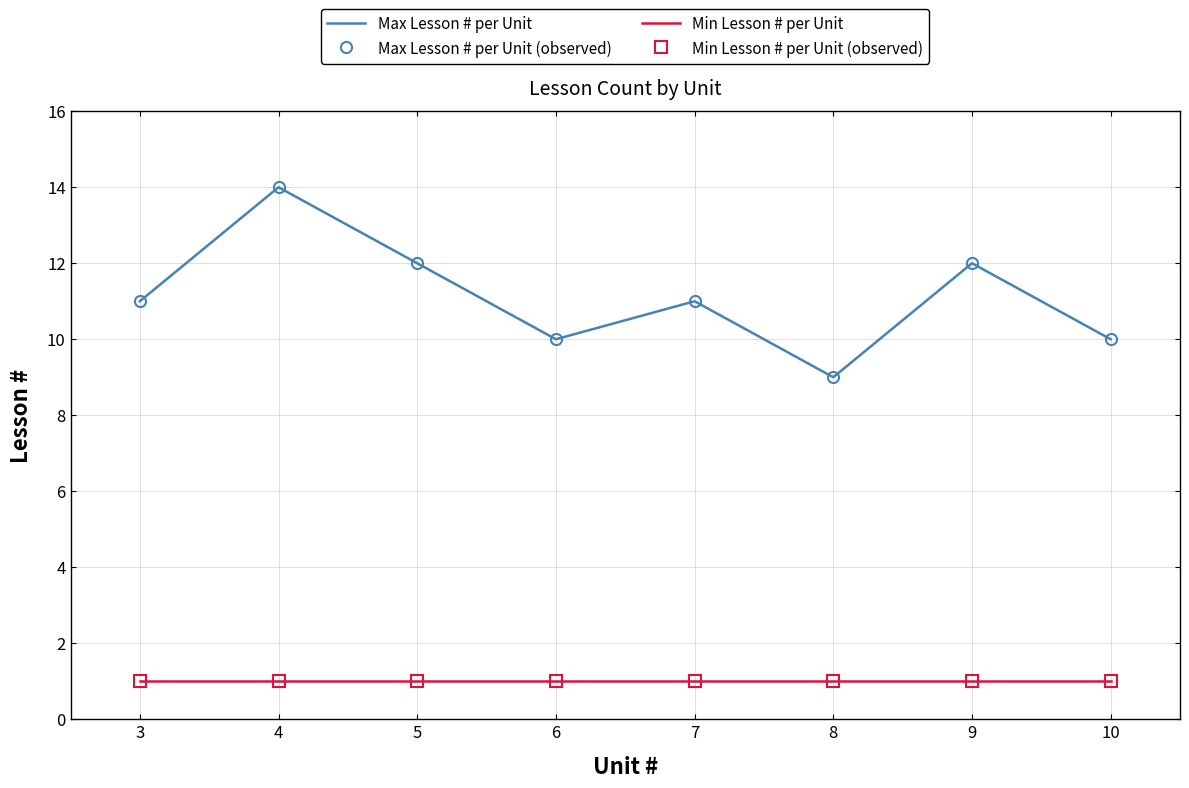

Reading left to right, what are all the values shown in this chart?

Max Lesson # per Unit: 3=11	4=14	5=12	6=10	7=11	8=9	9=12	10=10
Max Lesson # per Unit (observed): 3=11	4=14	5=12	6=10	7=11	8=9	9=12	10=10
Min Lesson # per Unit: 3=1	4=1	5=1	6=1	7=1	8=1	9=1	10=1
Min Lesson # per Unit (observed): 3=1	4=1	5=1	6=1	7=1	8=1	9=1	10=1